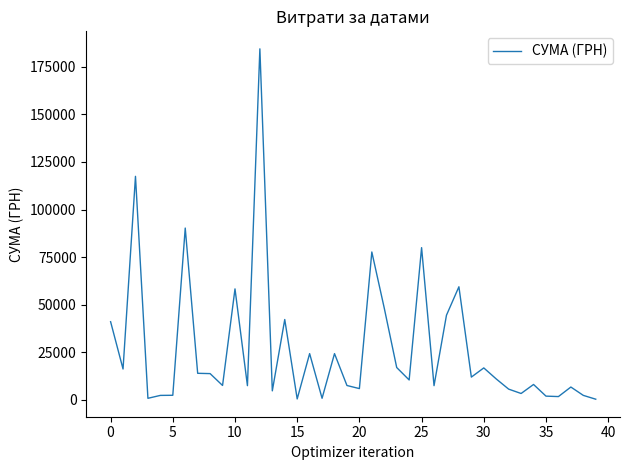

What is the difference between the maximum and minimum values?

184047.4